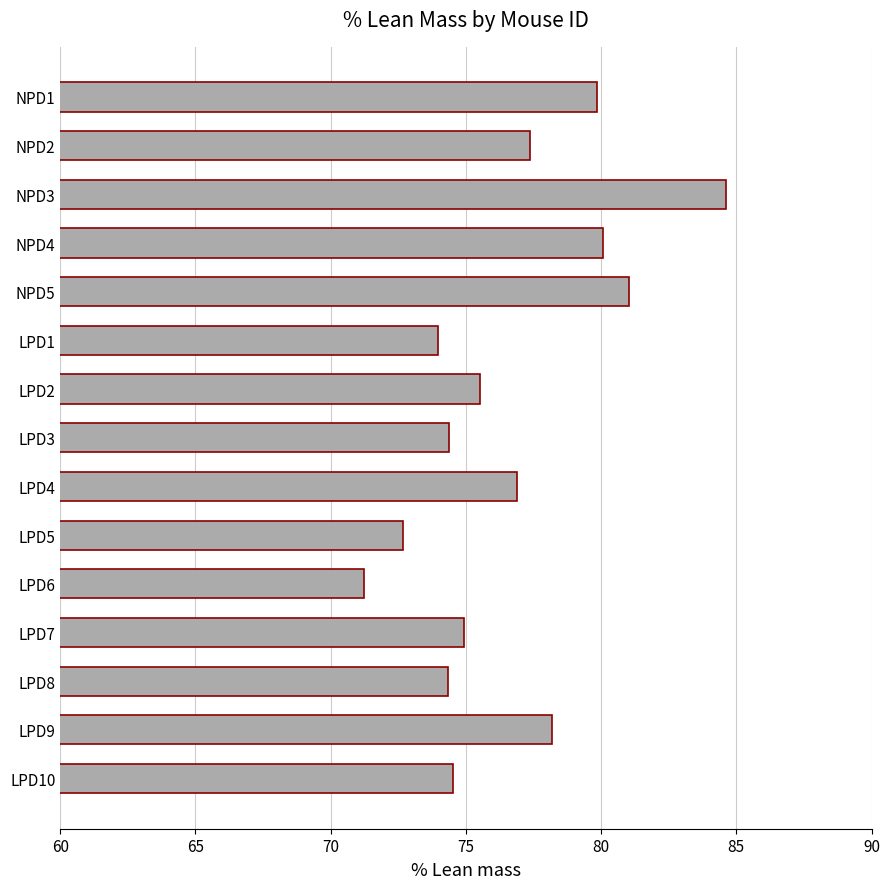

What is the value of the 10th bar from the top?

72.7